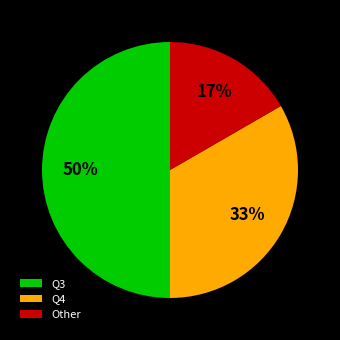

Which category has the smallest portion of the pie?

Other